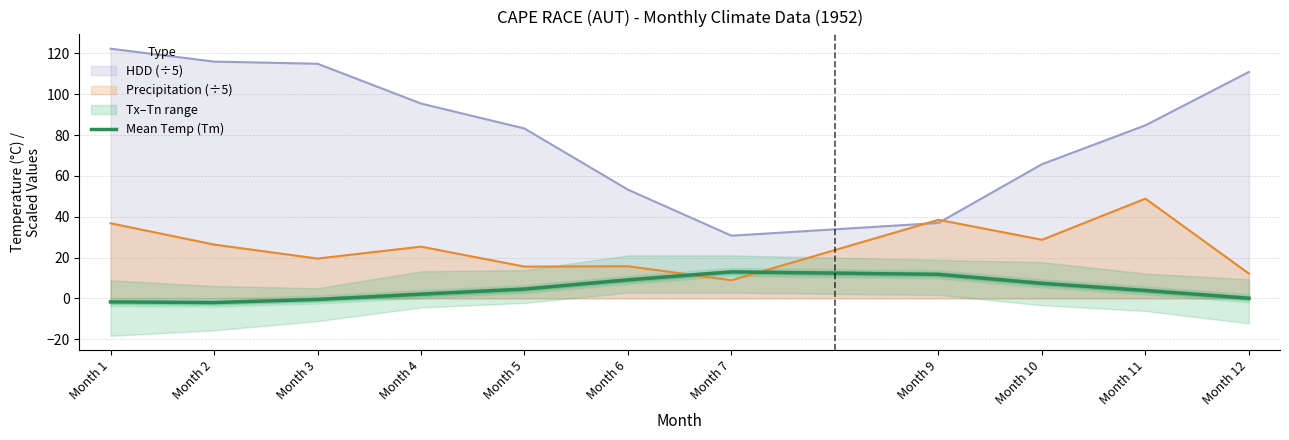

Approximately how many times larger is the value at Month 6 compared to Month 7?

0.7